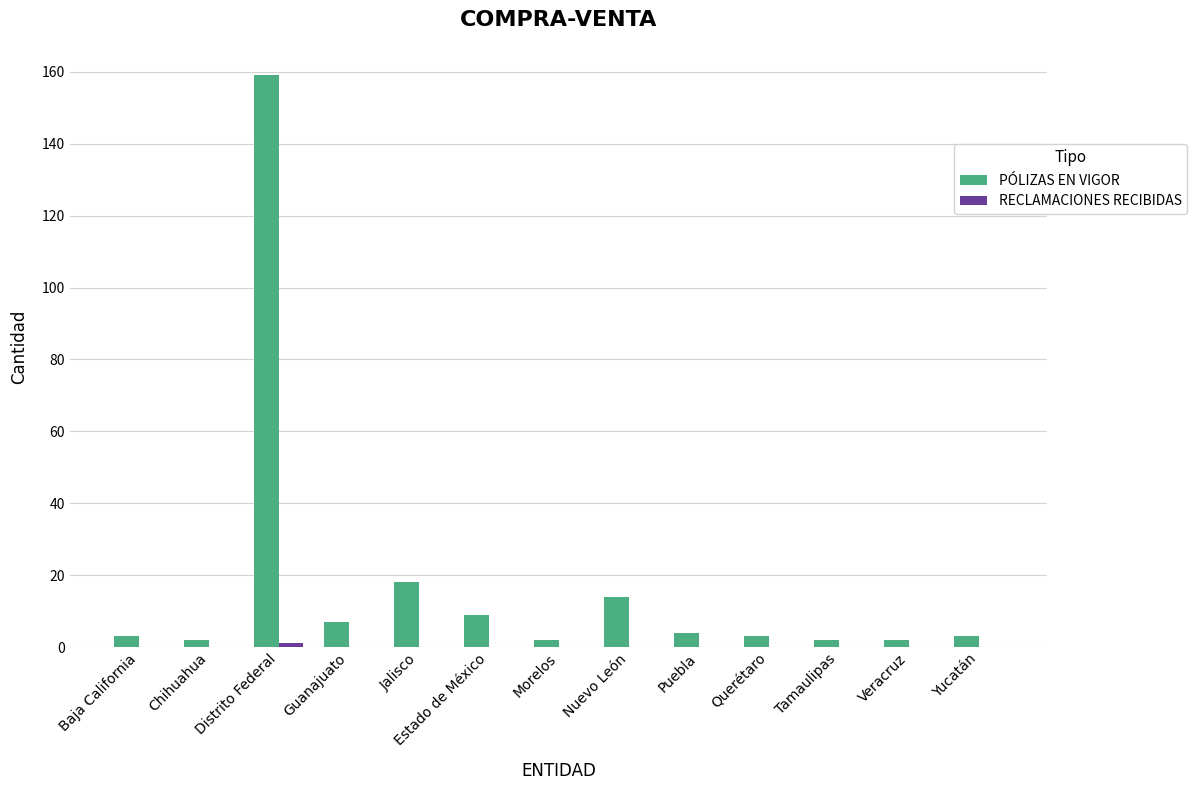

Are the bars grouped side by side (vs. stacked)?

Yes